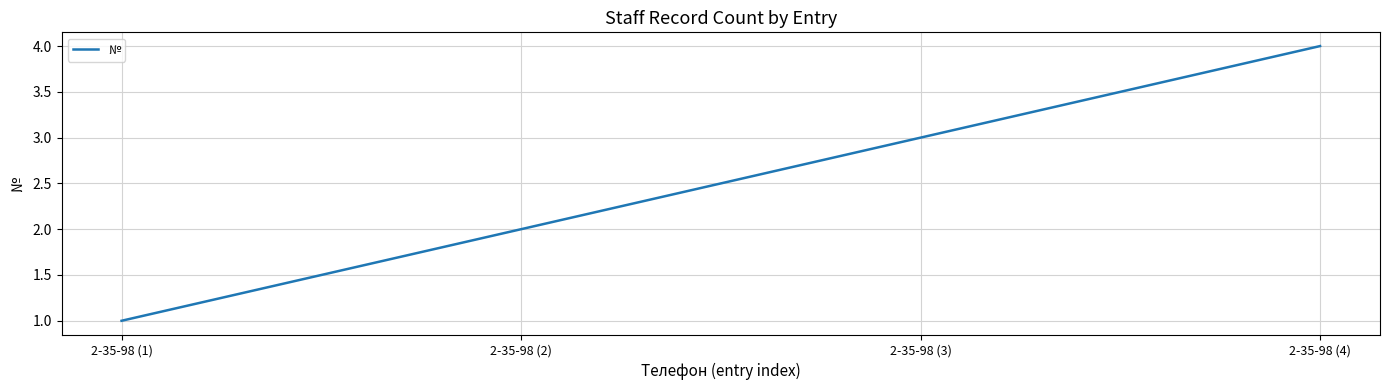

Which has a higher value, 2-35-98 (2) or 2-35-98 (1)?

2-35-98 (2)